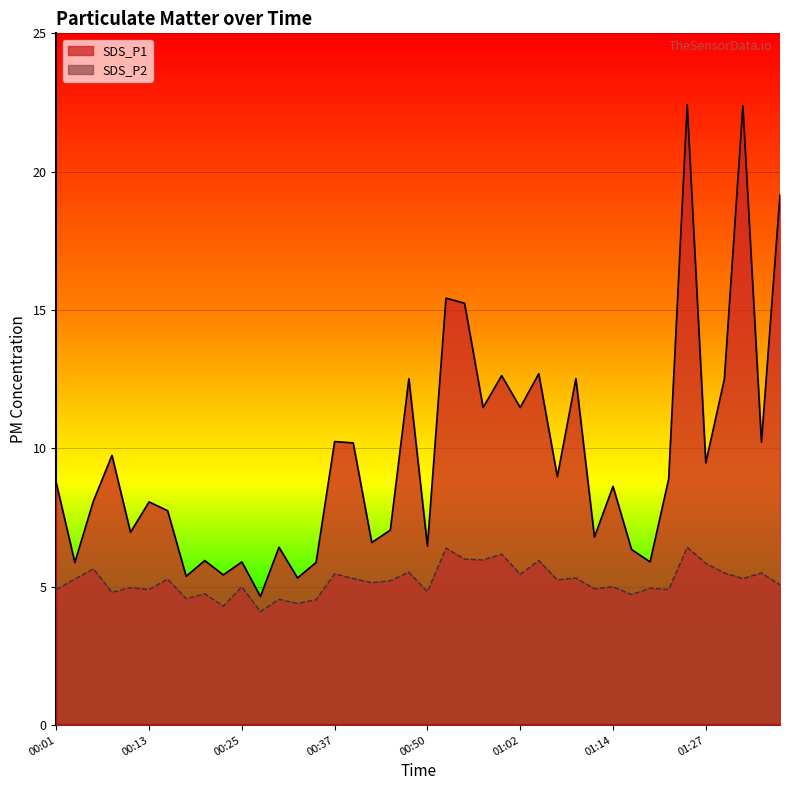

Between 00:11 and 01:14, which series saw the biggest shift?

SDS_P1